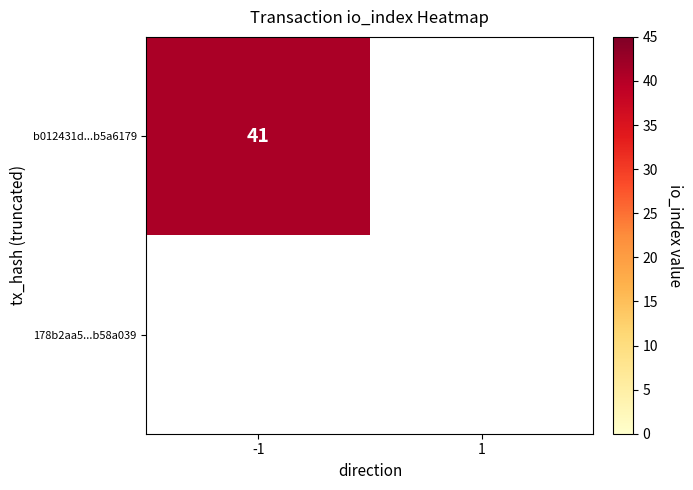

Which series changed the most between direction_-1 and direction_1?

b012431d30a1c64858f5cbd8c1483f13b5a6179